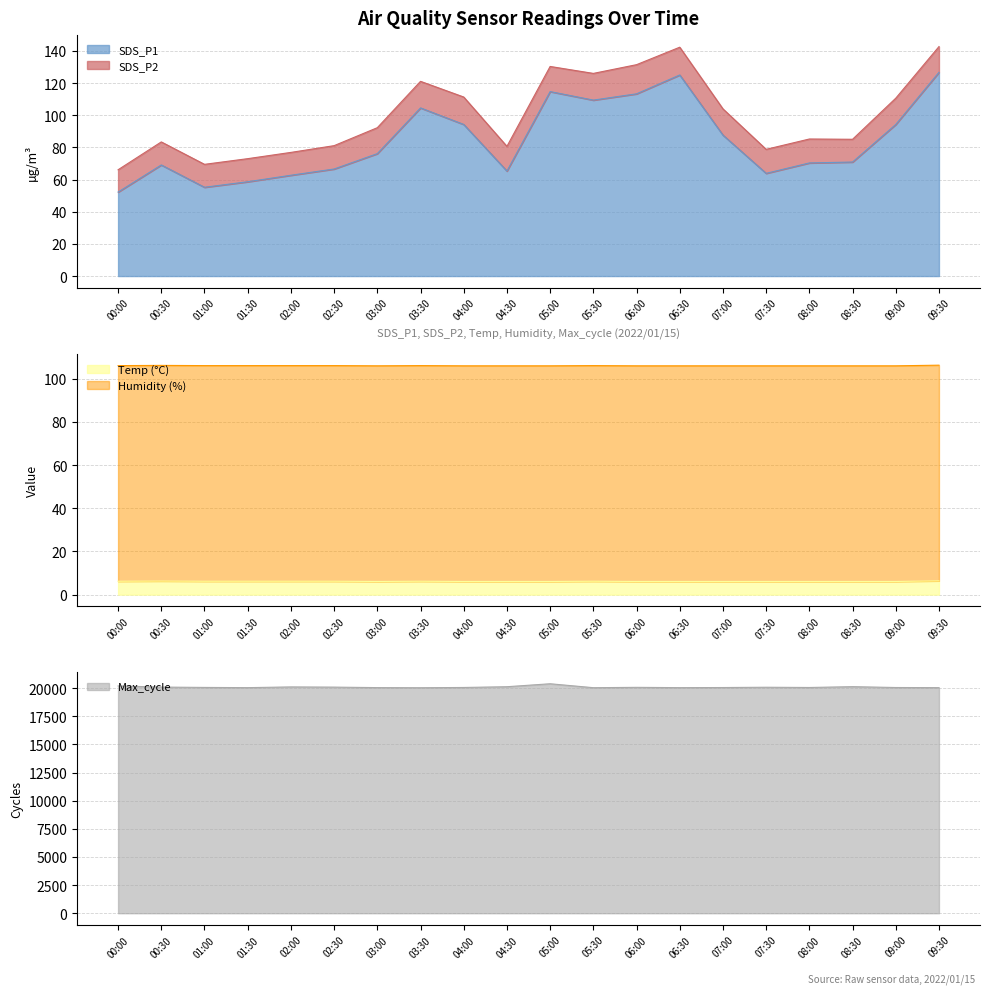

What is the maximum value for SDS_P1?

126.7